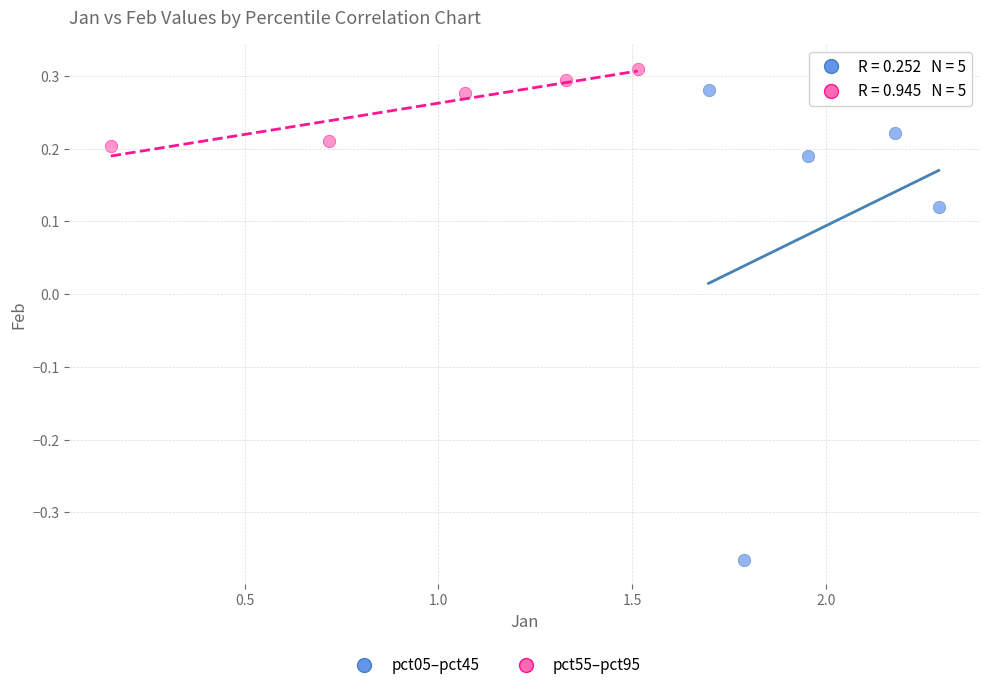

Which series has the widest spread of Y values?

pct05–pct45